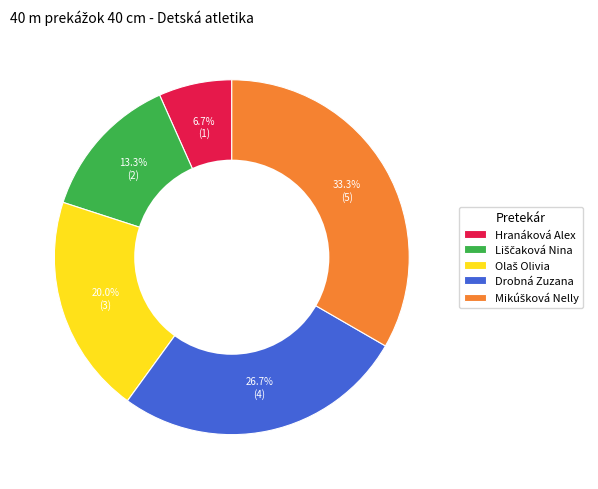

The Hranáková Alex slice represents 7% of the pie. True or false?

True